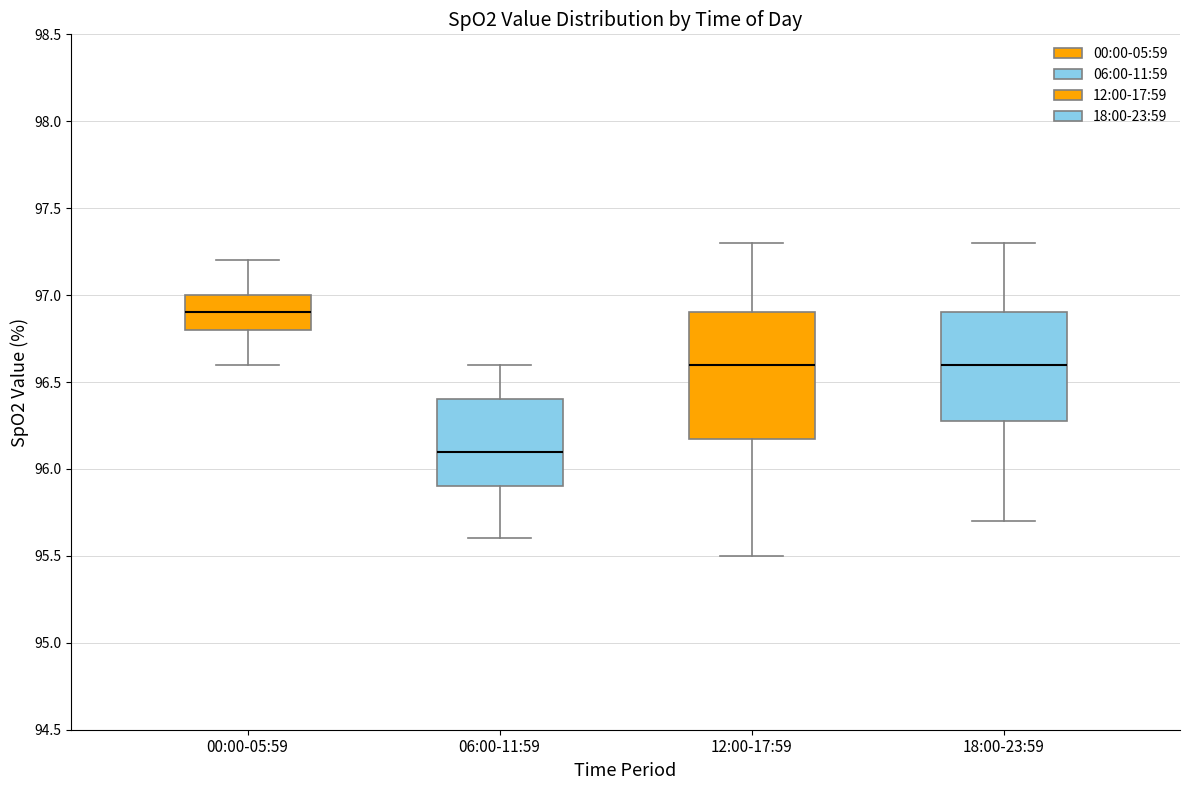

Where is the upper edge of the box for 00:00-05:59 on the y-axis? The values are not printed on the chart, so give them approximately, as read against the axis.

97.0